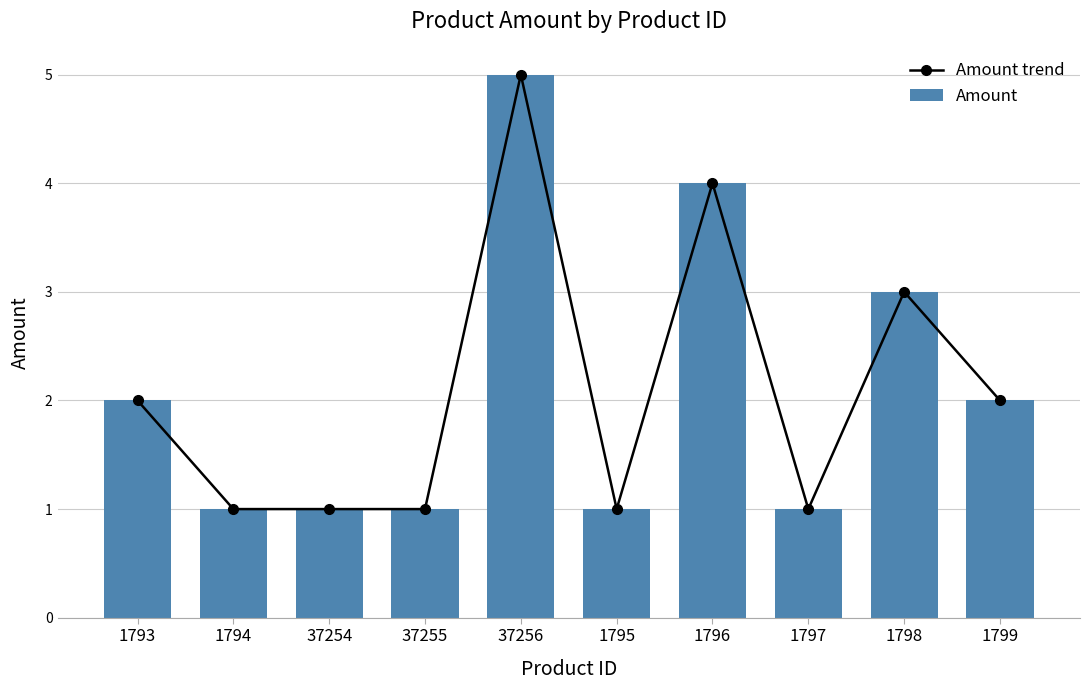

Where is Amount nearest to the value 3?

1798